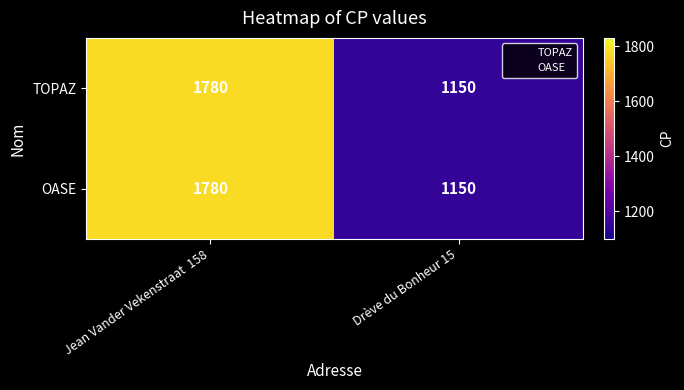

Is it true that OASE equals 2396 at Jean Vander Vekenstraat  158?

False